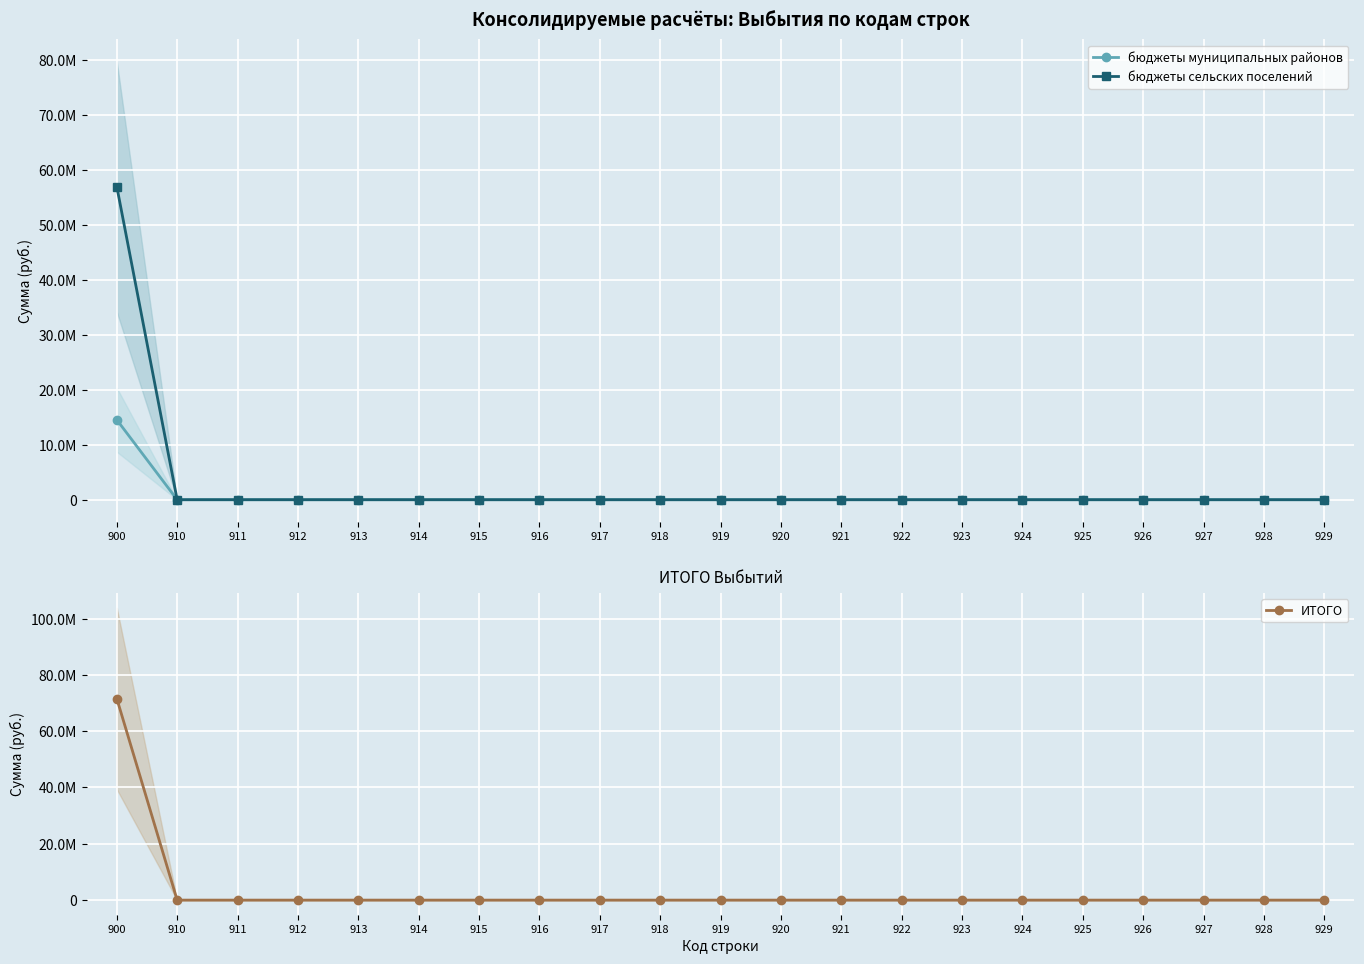

Which series has the largest range (max minus min)?

ИТОГО